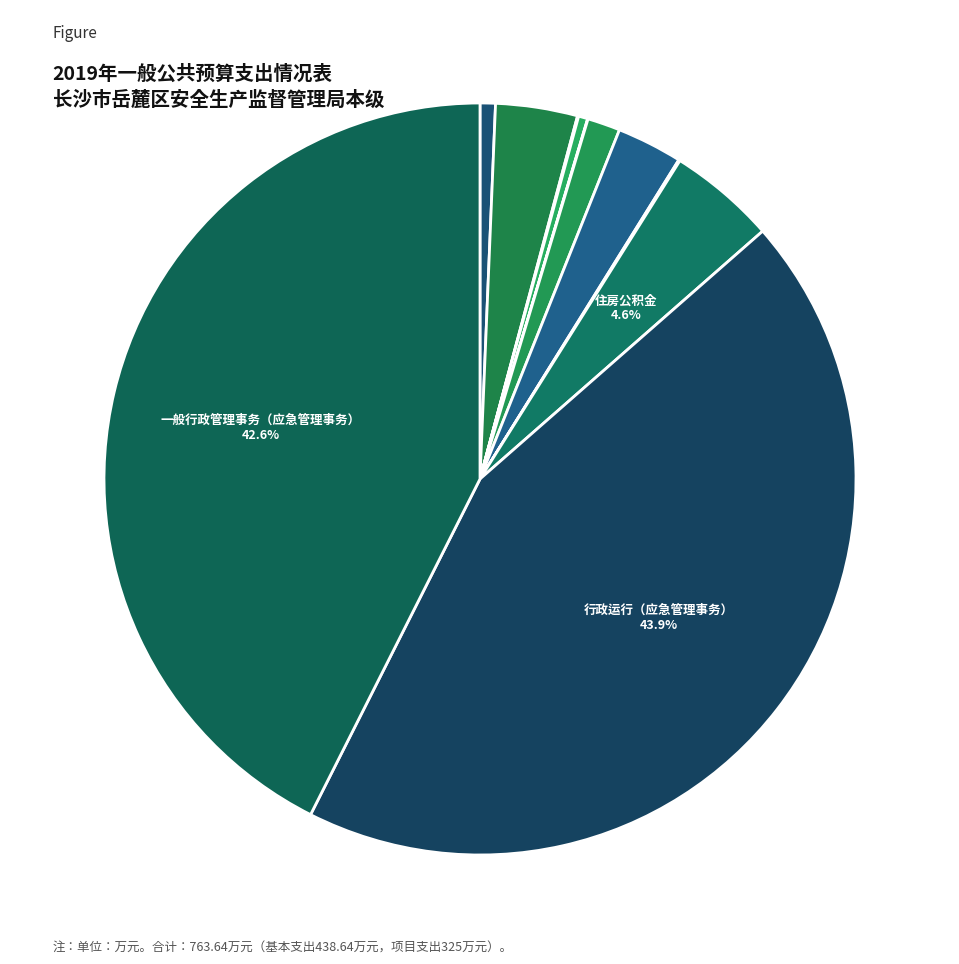

What is the largest slice in the pie chart?

行政运行（应急管理事务）